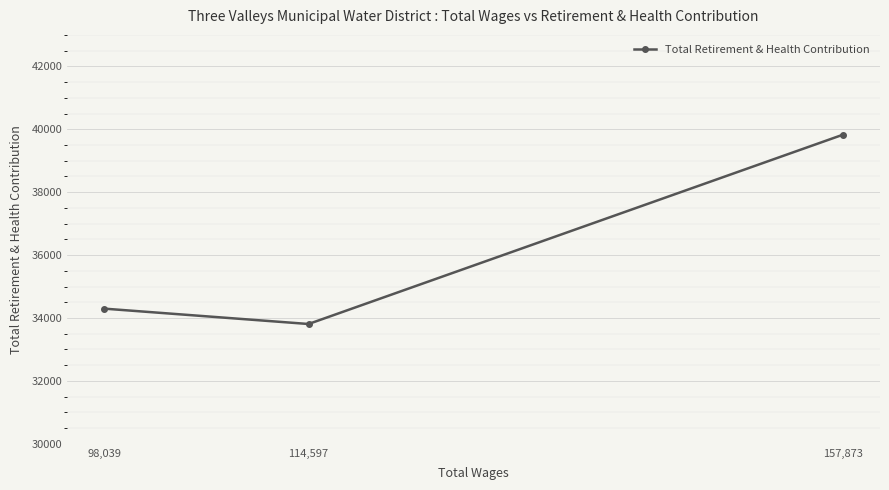

Which has a higher value, 114,597 or 157,873?

157,873